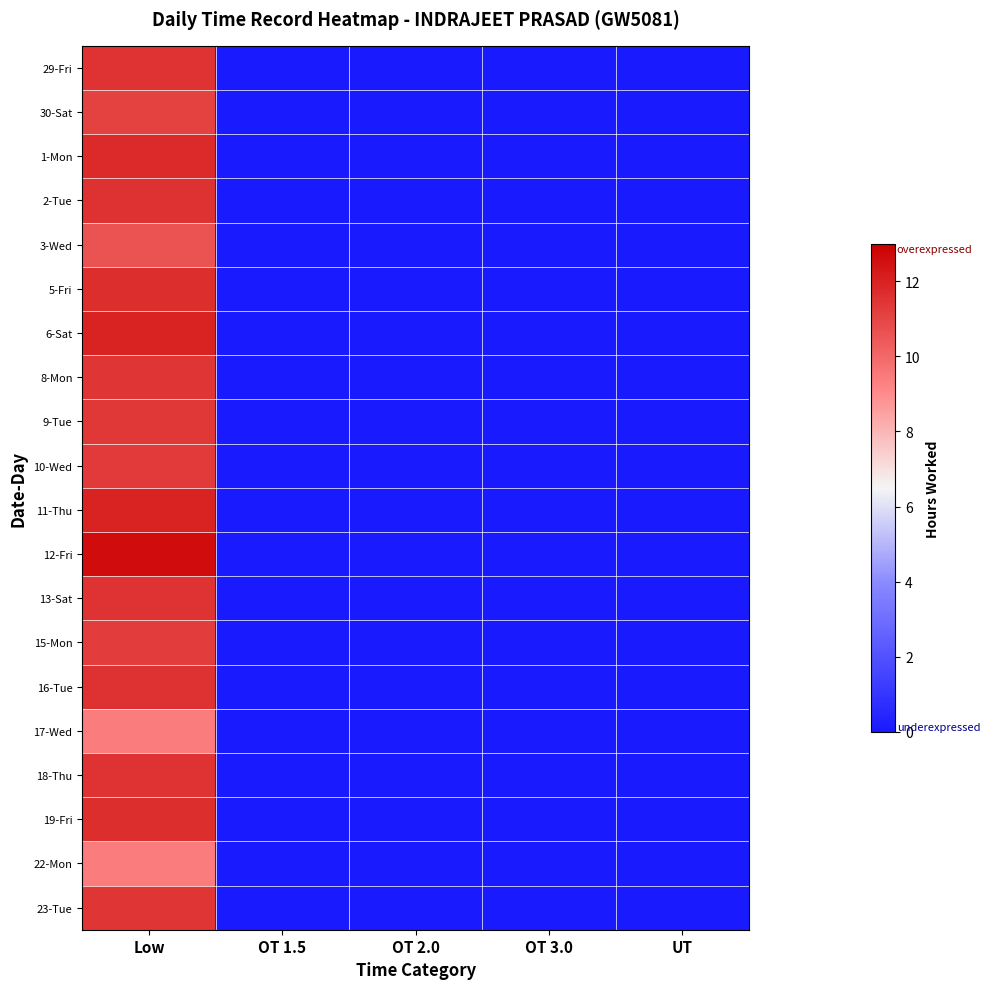

Reading left to right, list all the values displayed in this chart.

29-Fri: Low=11.5	OT 1.5=0.0	OT 2.0=0.0	OT 3.0=0.0	UT=0.0
30-Sat: Low=11.1	OT 1.5=0.0	OT 2.0=0.0	OT 3.0=0.0	UT=0.0
1-Mon: Low=11.8	OT 1.5=0.0	OT 2.0=0.0	OT 3.0=0.0	UT=0.0
2-Tue: Low=11.6	OT 1.5=0.0	OT 2.0=0.0	OT 3.0=0.0	UT=0.0
3-Wed: Low=10.6	OT 1.5=0.0	OT 2.0=0.0	OT 3.0=0.0	UT=0.0
5-Fri: Low=11.7	OT 1.5=0.0	OT 2.0=0.0	OT 3.0=0.0	UT=0.0
6-Sat: Low=12.0	OT 1.5=0.0	OT 2.0=0.0	OT 3.0=0.0	UT=0.0
8-Mon: Low=11.4	OT 1.5=0.0	OT 2.0=0.0	OT 3.0=0.0	UT=0.0
9-Tue: Low=11.4	OT 1.5=0.0	OT 2.0=0.0	OT 3.0=0.0	UT=0.0
10-Wed: Low=11.3	OT 1.5=0.0	OT 2.0=0.0	OT 3.0=0.0	UT=0.0
11-Thu: Low=11.9	OT 1.5=0.0	OT 2.0=0.0	OT 3.0=0.0	UT=0.0
12-Fri: Low=12.6	OT 1.5=0.0	OT 2.0=0.0	OT 3.0=0.0	UT=0.0
13-Sat: Low=11.5	OT 1.5=0.0	OT 2.0=0.0	OT 3.0=0.0	UT=0.0
15-Mon: Low=11.3	OT 1.5=0.0	OT 2.0=0.0	OT 3.0=0.0	UT=0.0
16-Tue: Low=11.6	OT 1.5=0.0	OT 2.0=0.0	OT 3.0=0.0	UT=0.0
17-Wed: Low=9.4	OT 1.5=0.0	OT 2.0=0.0	OT 3.0=0.0	UT=0.0
18-Thu: Low=11.5	OT 1.5=0.0	OT 2.0=0.0	OT 3.0=0.0	UT=0.0
19-Fri: Low=11.7	OT 1.5=0.0	OT 2.0=0.0	OT 3.0=0.0	UT=0.0
22-Mon: Low=9.4	OT 1.5=0.0	OT 2.0=0.0	OT 3.0=0.0	UT=0.0
23-Tue: Low=11.5	OT 1.5=0.0	OT 2.0=0.0	OT 3.0=0.0	UT=0.0